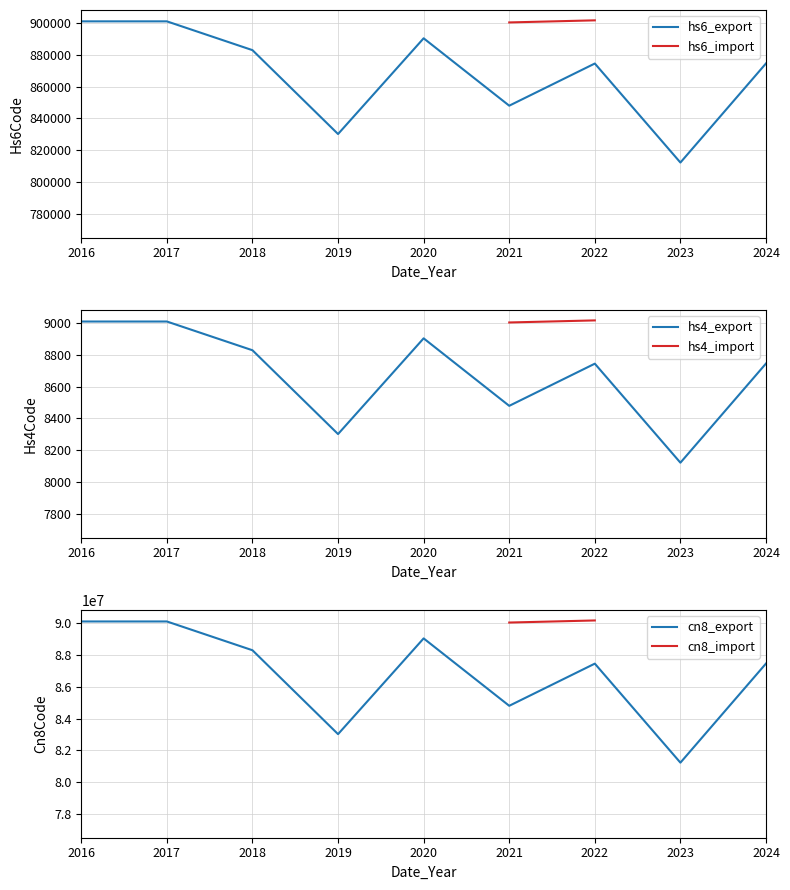

What is the minimum value for hs6_export?

812326.4